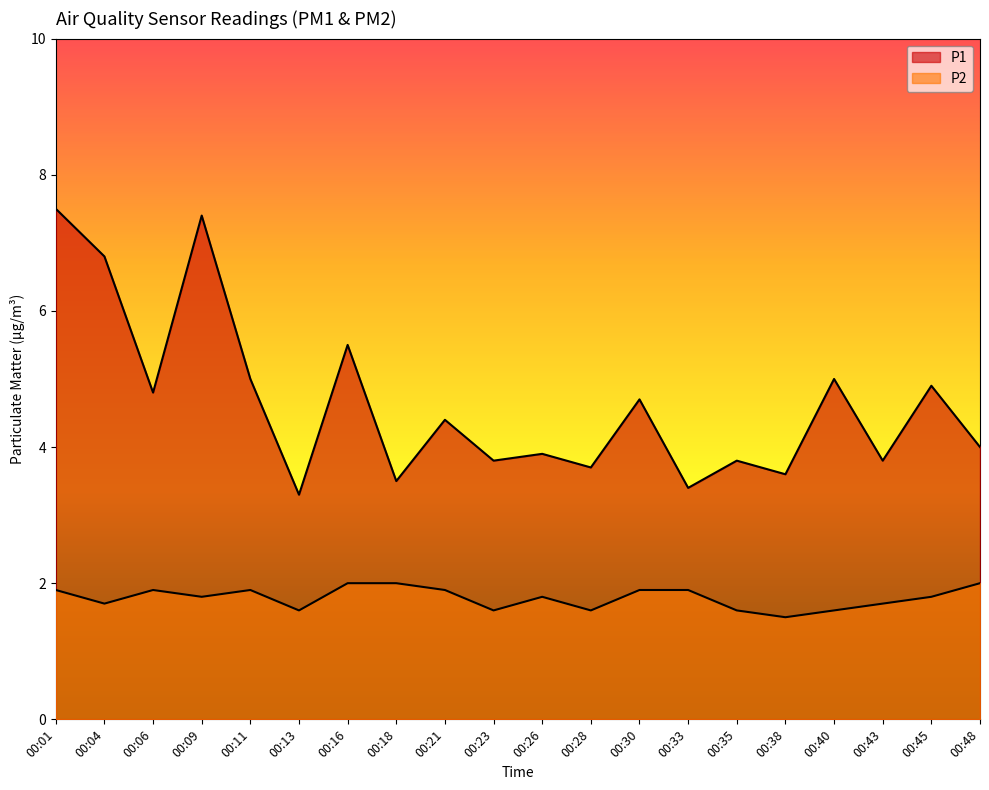

Read the P2 value at 00:28.

1.6